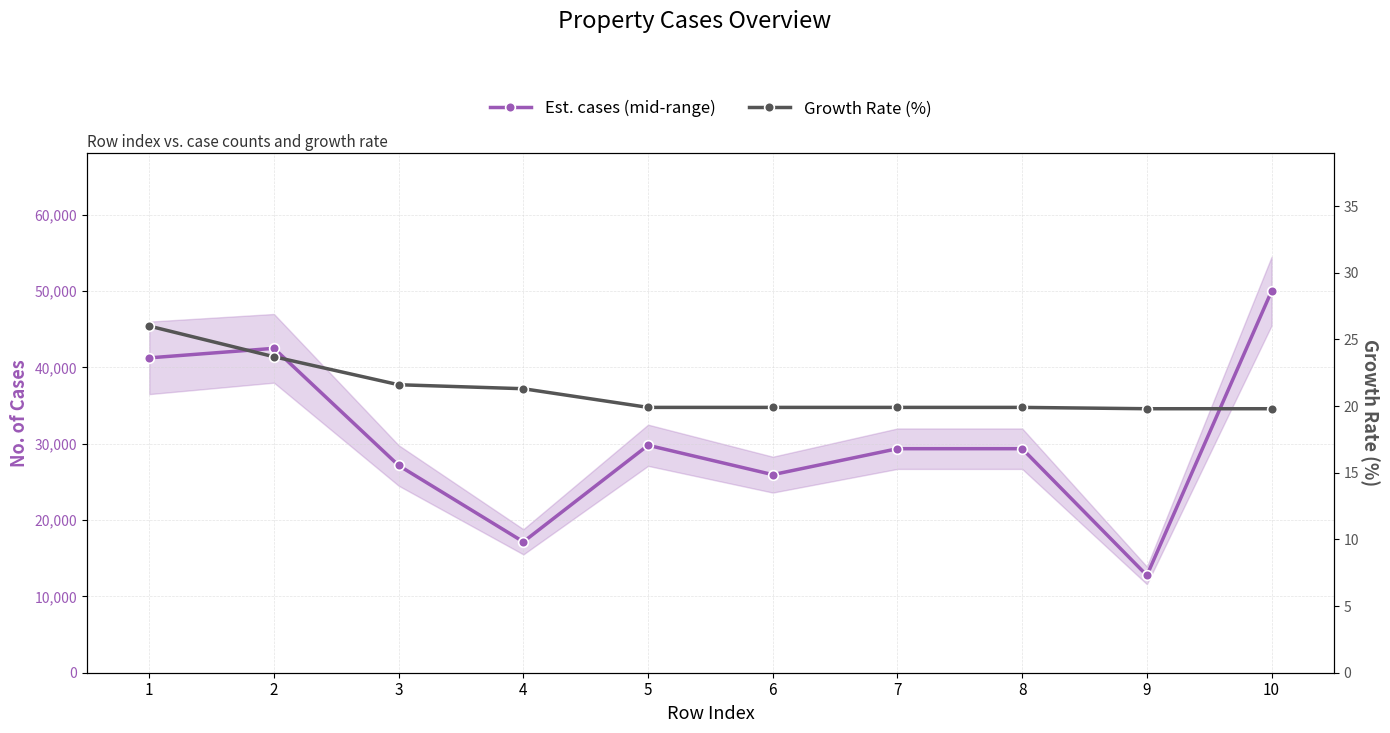

True or false: Est. cases (mid-range) has more than 2 points higher than both neighbors.

False